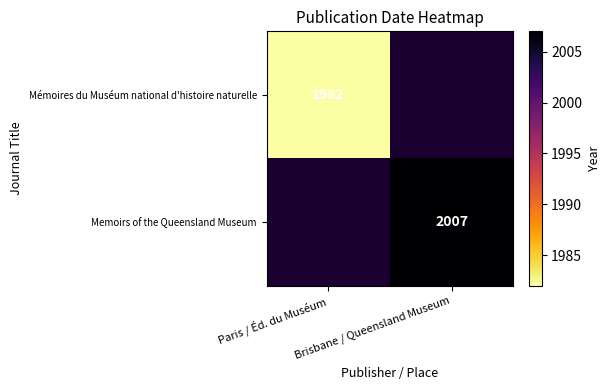

List the series in order of their peak value, lowest first.

Mémoires du Muséum national d'histoire naturelle, Memoirs of the Queensland Museum